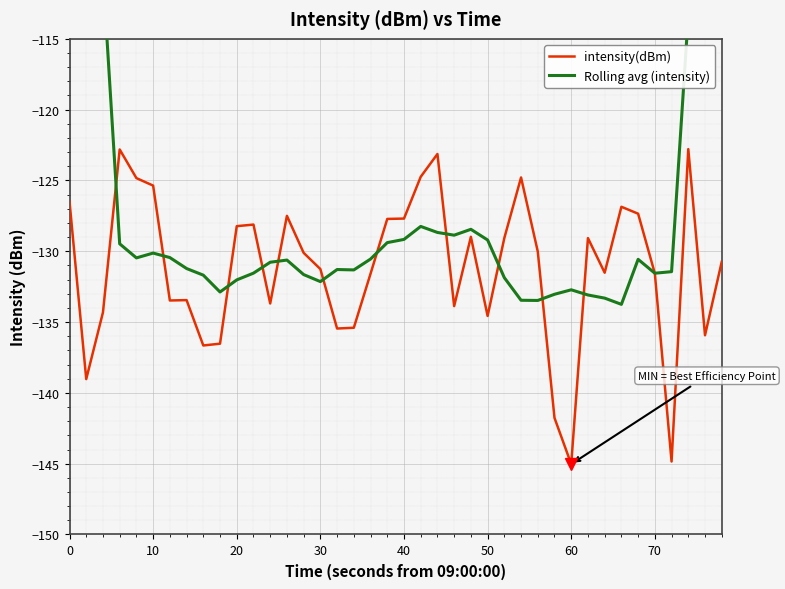

How many lines are shown in the chart?

2